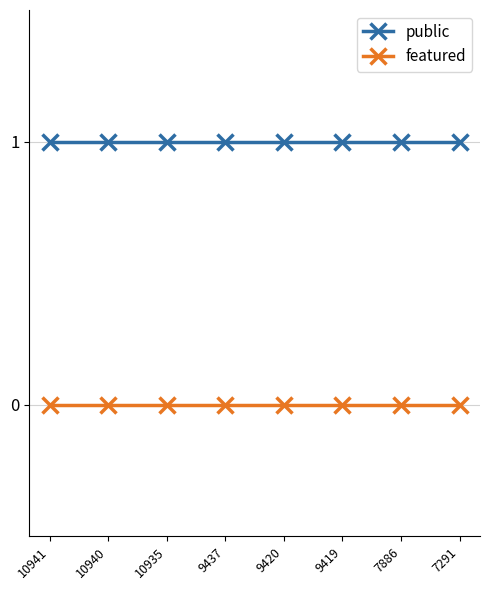

Reading left to right, extract all data points from this chart.

public: 1	1	1	1	1	1	1	1
featured: 0	0	0	0	0	0	0	0